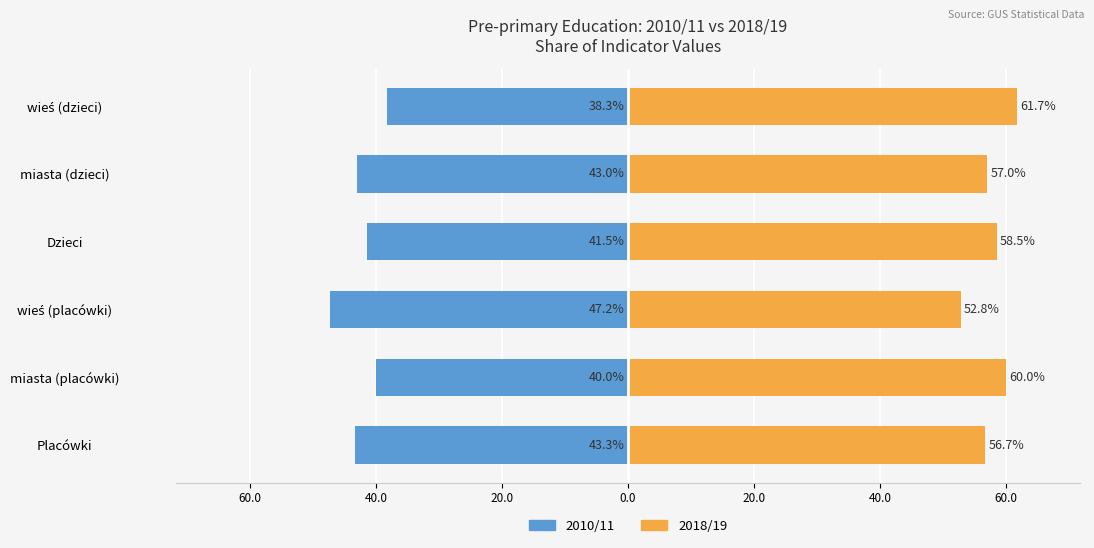

What is the greatest value displayed?

61.7